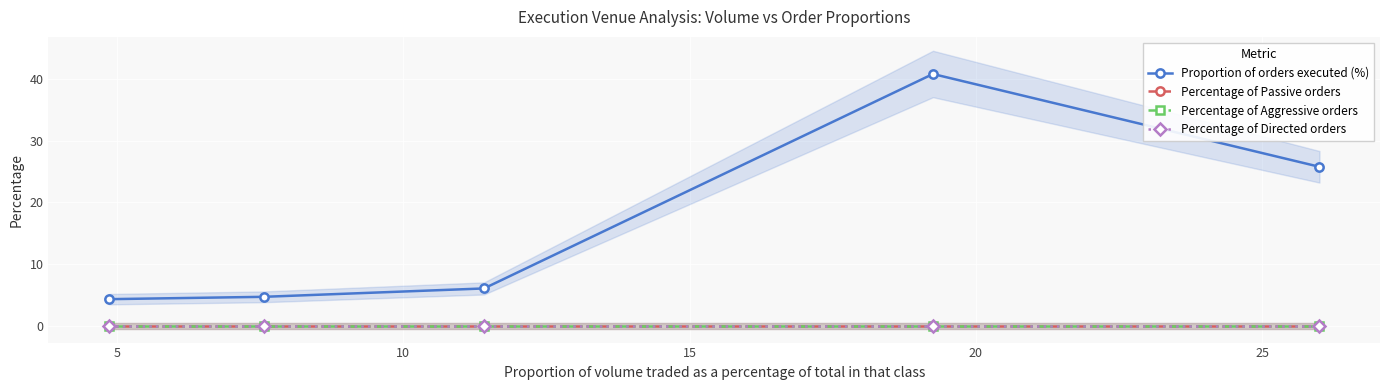

Reading left to right, what are all the values shown in this chart?

Proportion of orders executed (%): 4.3	4.7	6.0	40.8	25.8
Percentage of Passive orders: 0.0	0.0	0.0	0.0	0.0
Percentage of Aggressive orders: 0.0	0.0	0.0	0.0	0.0
Percentage of Directed orders: 0.0	0.0	0.0	0.0	0.0